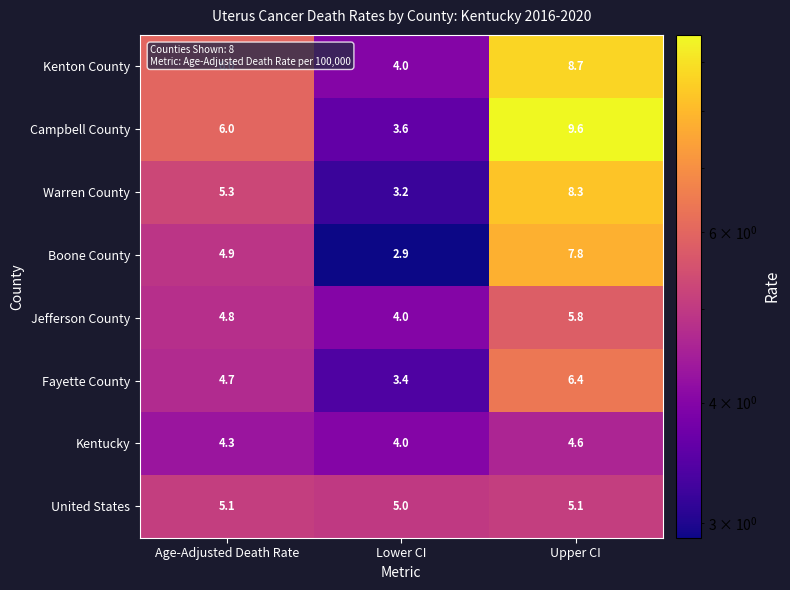

The value of Boone County at Upper CI is 7.8. True or false?

True